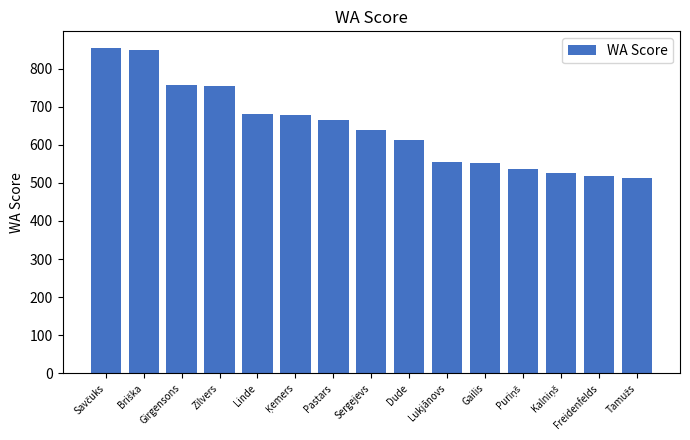

Which has a higher value, Dude or Pastars?

Pastars